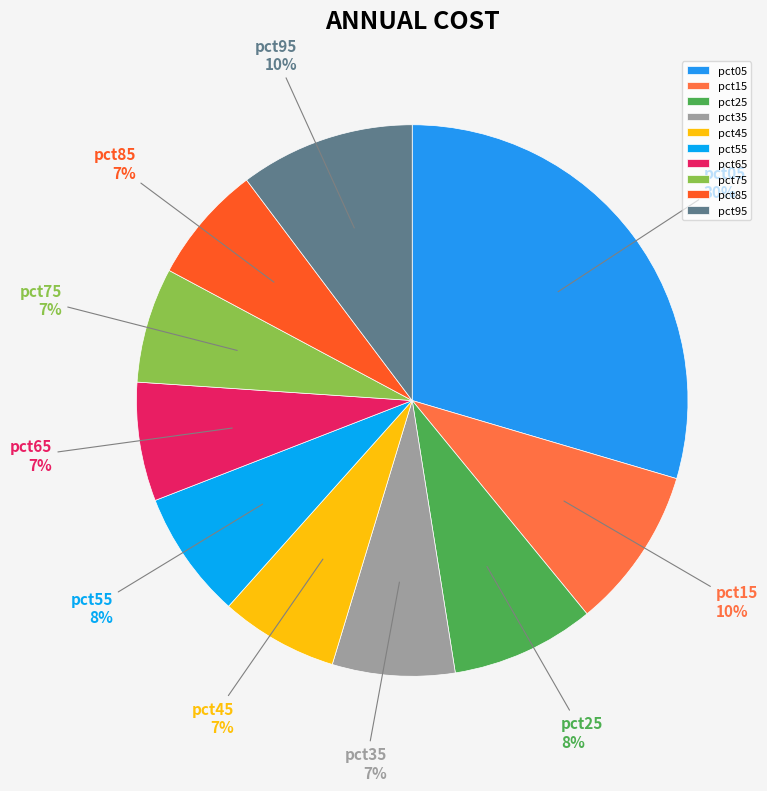

Is the sum of pct35 and pct65 greater than half?

No